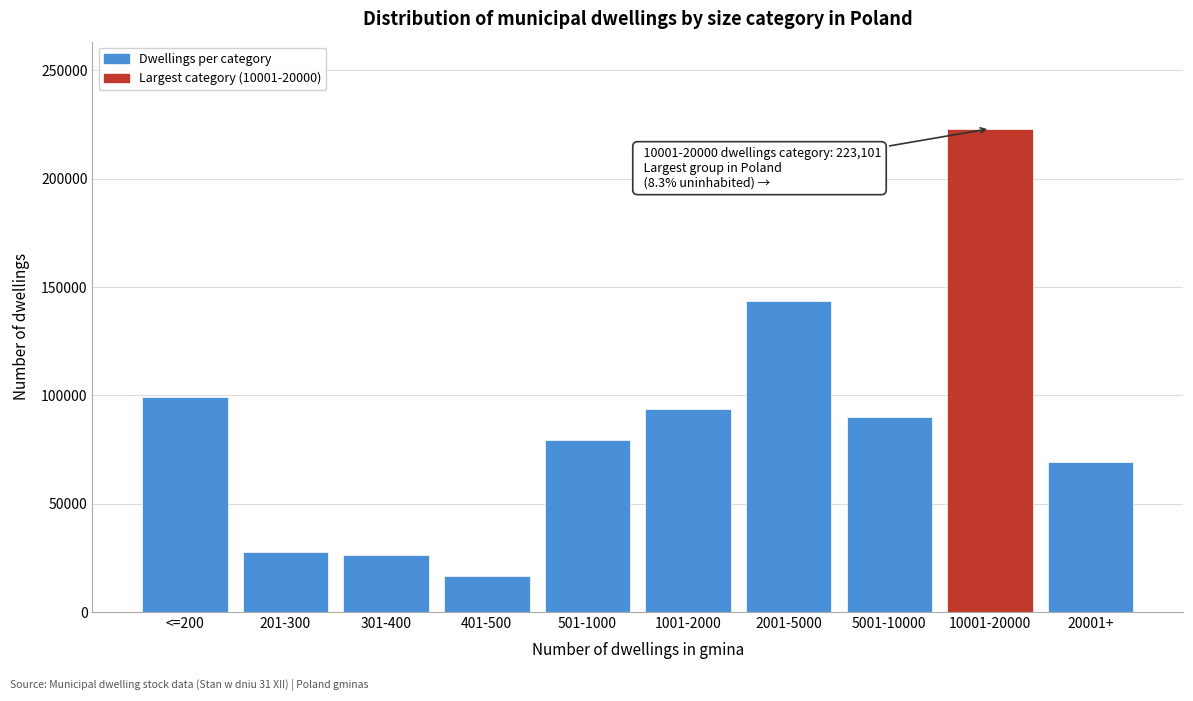

Reading right to left, transcribe all the data shown in this chart.

69246	223101	89804	143512	93557	79310	16686	26336	27640	99325